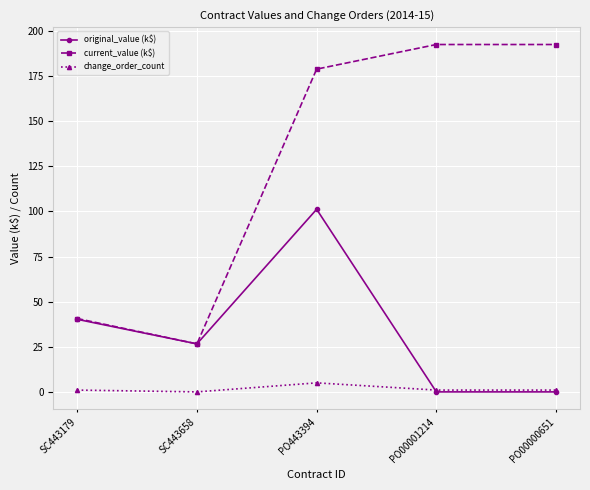

Rank the series by their maximum value, from highest to lowest.

current_value (k$), original_value (k$), change_order_count